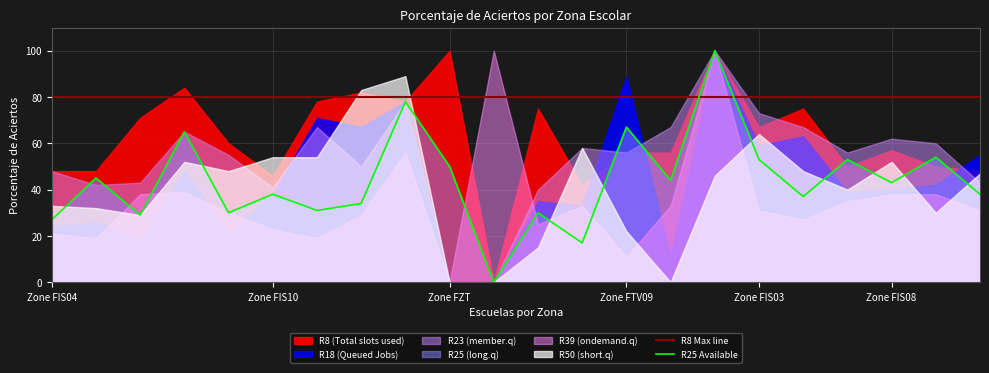

What position from the left is 19?

20